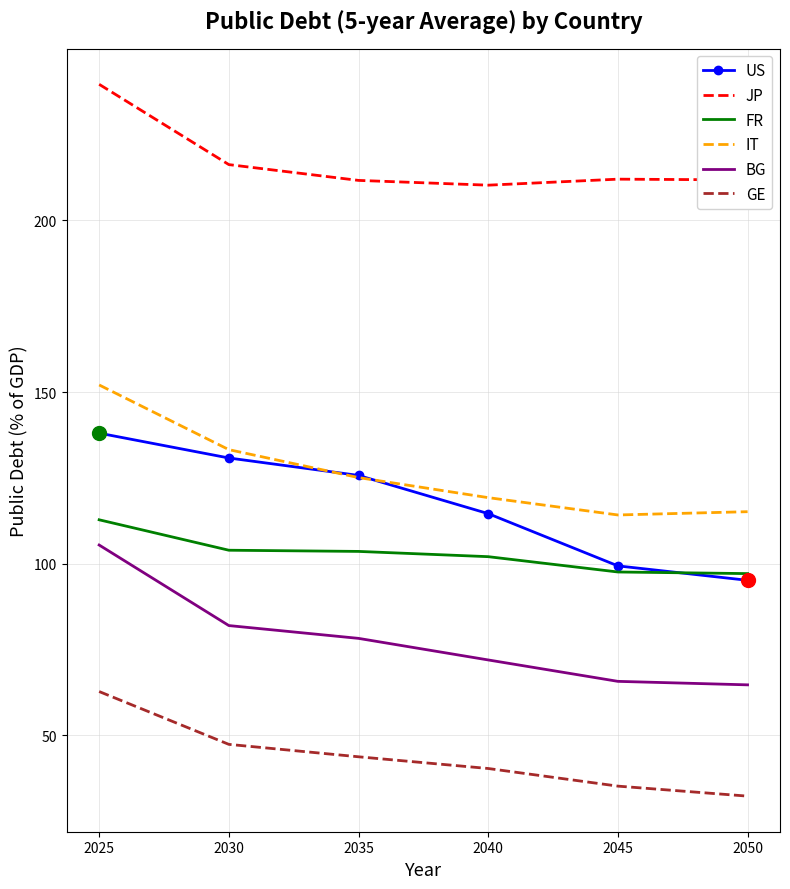

How many distinct data groups are displayed?

6